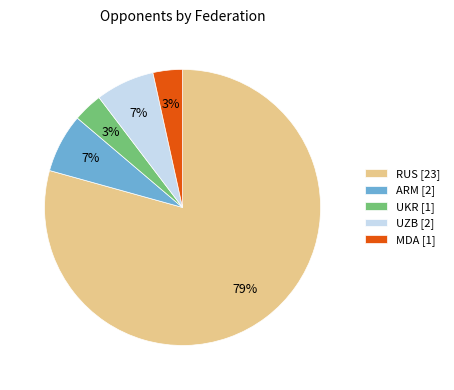

What percentage is the UKR [1] slice, to the nearest percent?

3%